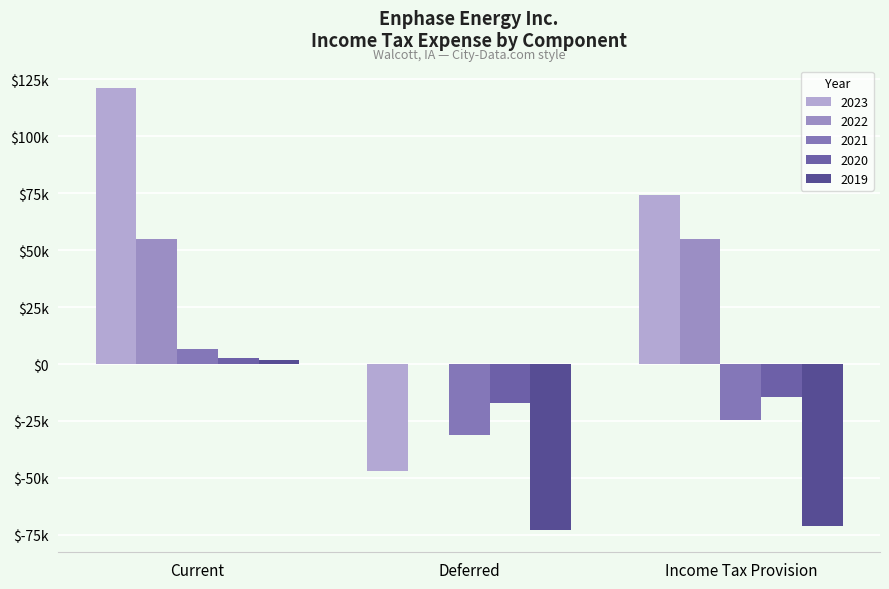

Reading left to right, transcribe all the data shown in this chart.

2023: Current=121391	Deferred=-47188	Income Tax Provision=74203
2022: Current=54823	Deferred=-137	Income Tax Provision=54686
2021: Current=6720	Deferred=-31241	Income Tax Provision=-24521
2020: Current=2532	Deferred=-17117	Income Tax Provision=-14585
2019: Current=1916	Deferred=-72950	Income Tax Provision=-71034